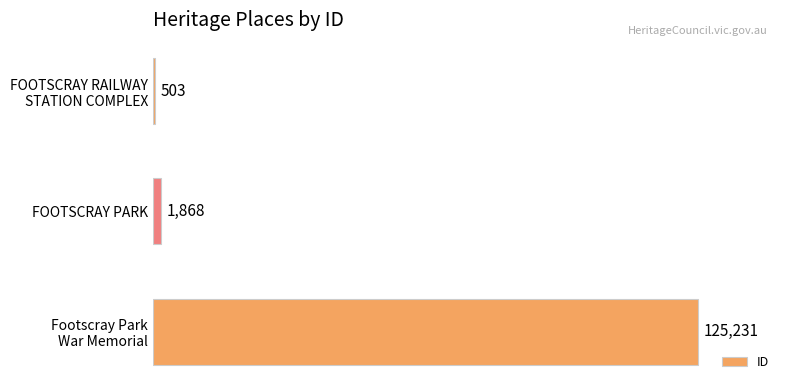

What is the value of the 2nd bar from the top?

1868